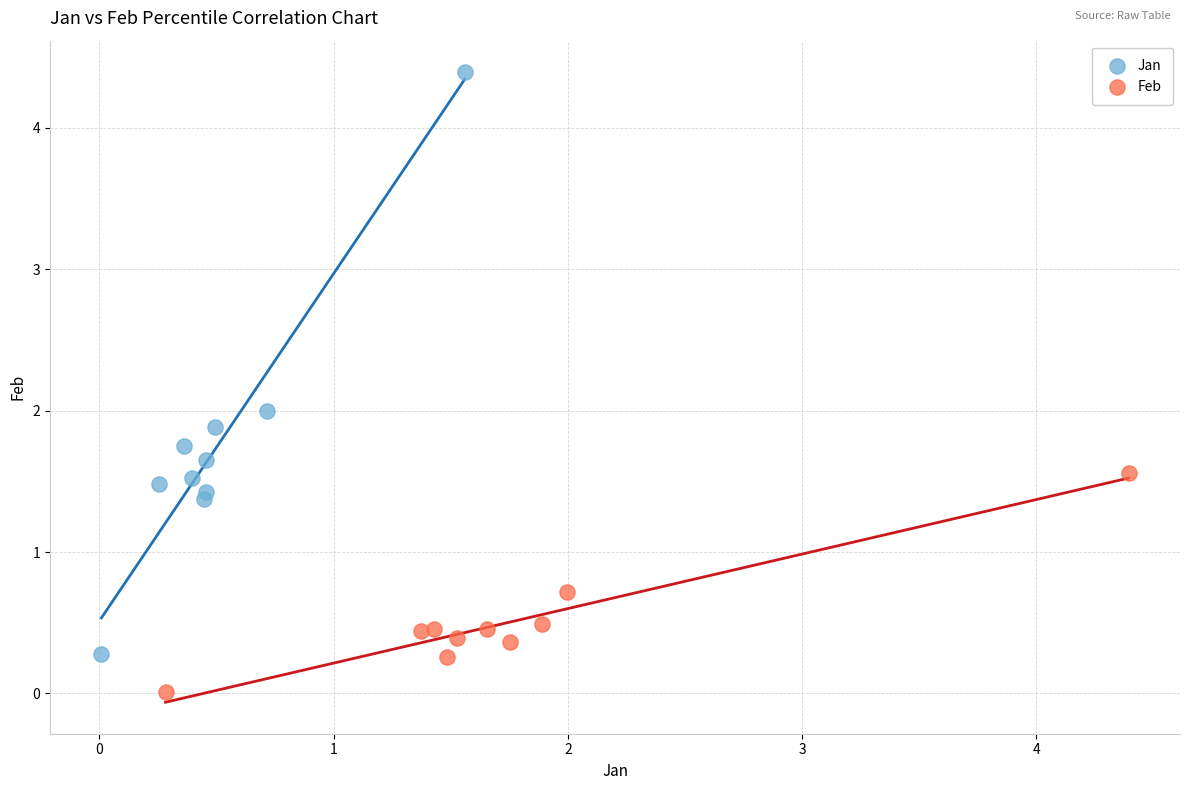

Which series reaches the maximum Y coordinate?

Jan